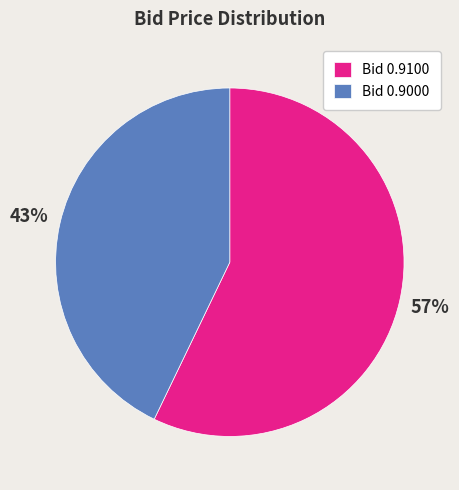

Which category has the smallest portion of the pie?

Bid 0.9000